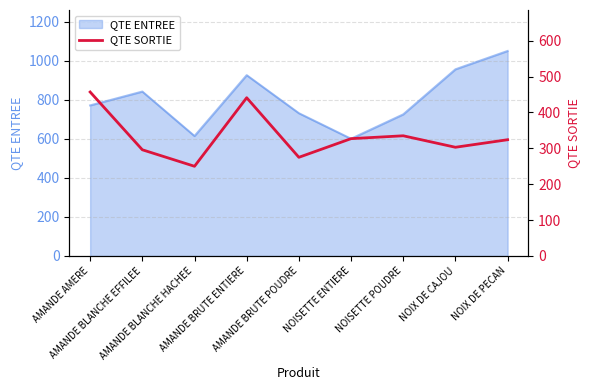

How many points are higher than both their immediate neighbors (excluding endpoints)?

2